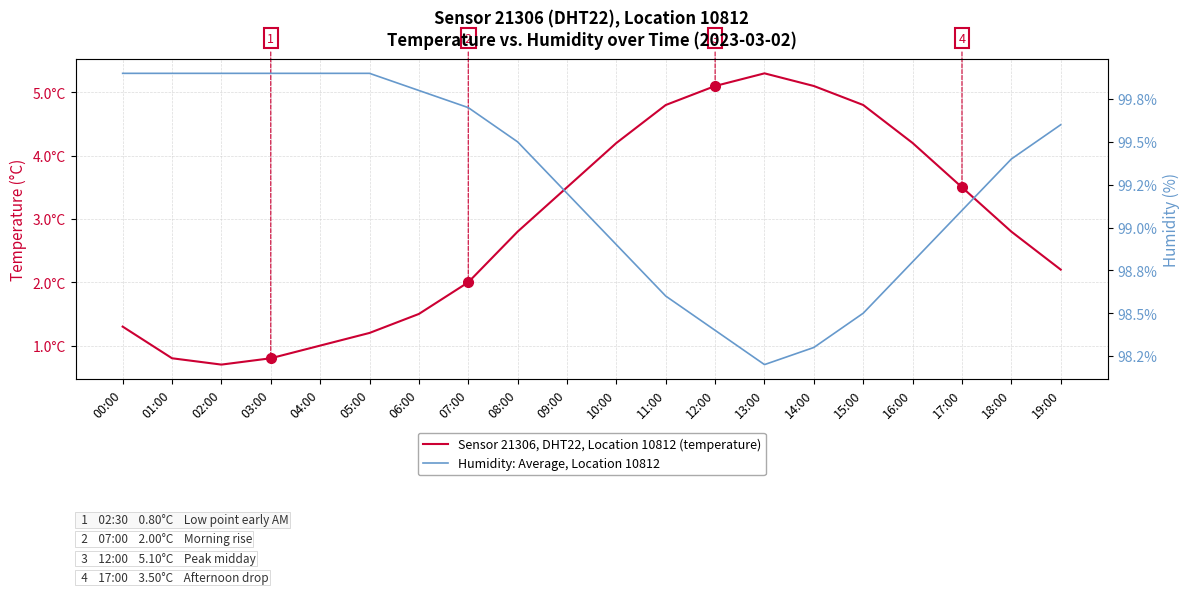

Reading left to right, extract all data points from this chart.

Sensor 21306, DHT22, Location 10812 (temperature): 00:00=1.3	01:00=0.8	02:00=0.7	03:00=0.8	04:00=1.0	05:00=1.2	06:00=1.5	07:00=2.0	08:00=2.8	09:00=3.5	10:00=4.2	11:00=4.8	12:00=5.1	13:00=5.3	14:00=5.1	15:00=4.8	16:00=4.2	17:00=3.5	18:00=2.8	19:00=2.2
Humidity: Average, Location 10812: 00:00=99.9	01:00=99.9	02:00=99.9	03:00=99.9	04:00=99.9	05:00=99.9	06:00=99.8	07:00=99.7	08:00=99.5	09:00=99.2	10:00=98.9	11:00=98.6	12:00=98.4	13:00=98.2	14:00=98.3	15:00=98.5	16:00=98.8	17:00=99.1	18:00=99.4	19:00=99.6